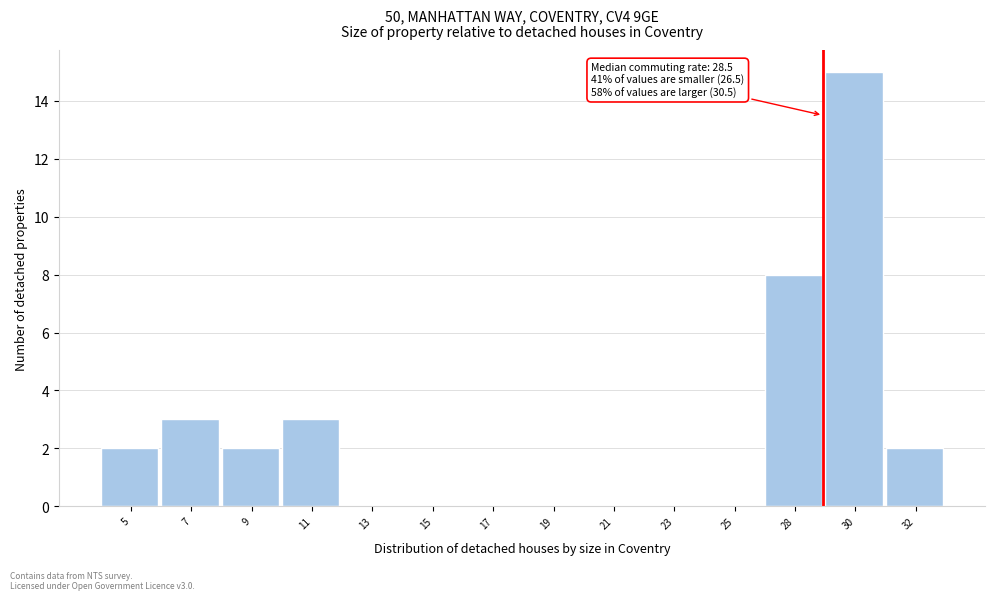

Reading left to right, what are all the values shown in this chart?

5=2	7=3	9=2	11=3	13=0	15=0	17=0	19=0	21=0	23=0	25=0	28=8	30=15	32=2